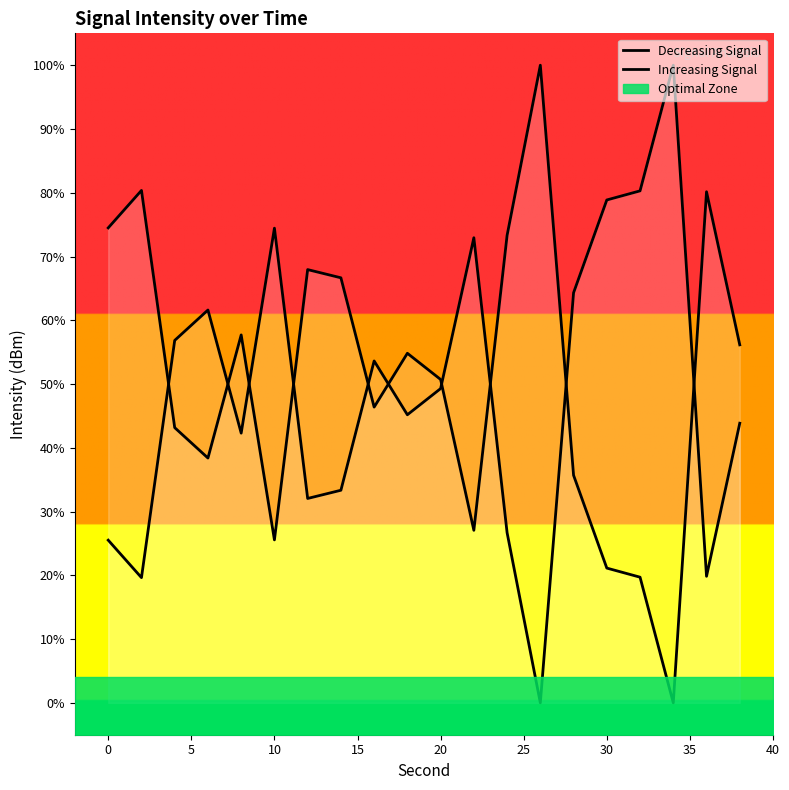

After their last crossing, which series has the higher values: Increasing Signal or Decreasing Signal?

Decreasing Signal